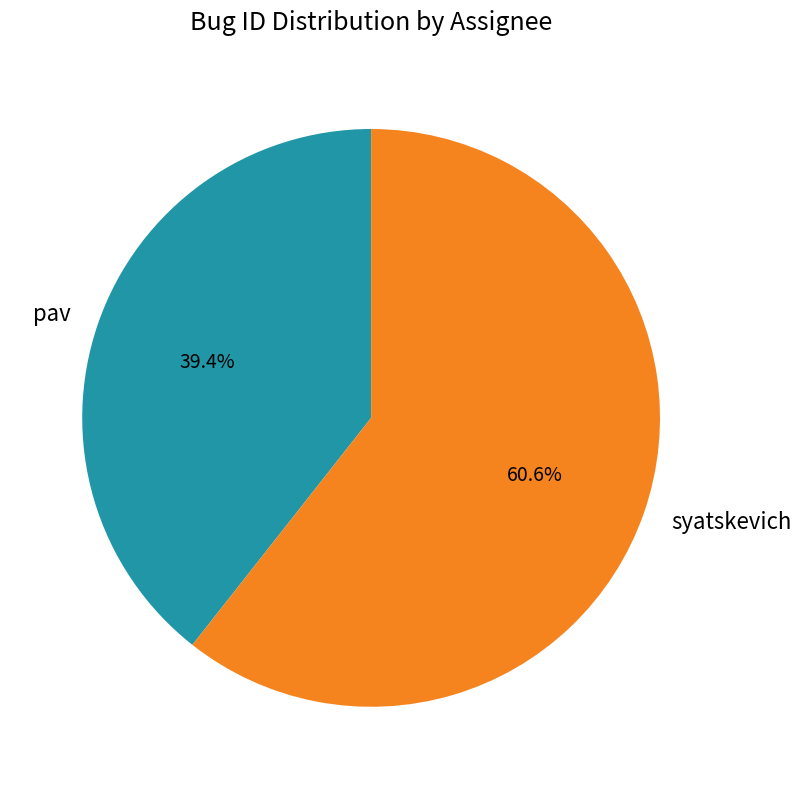

How many segments does this pie chart have?

2